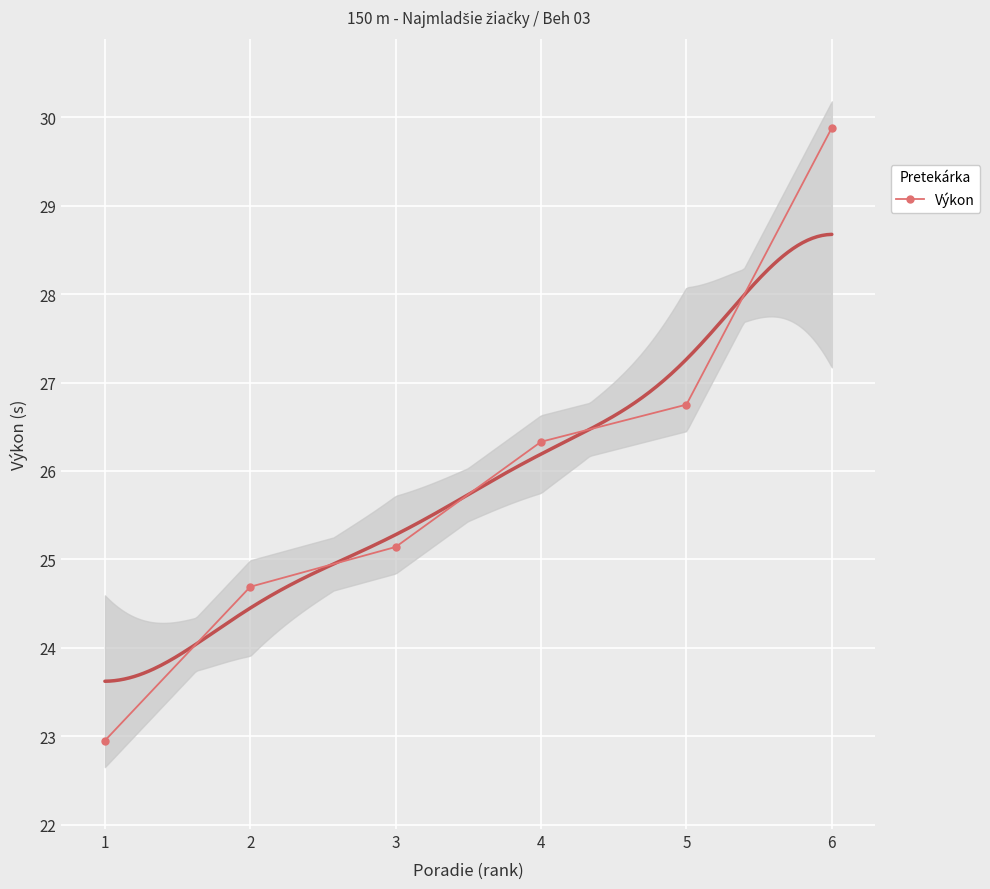

The value at 3 is 38.3. True or false?

False